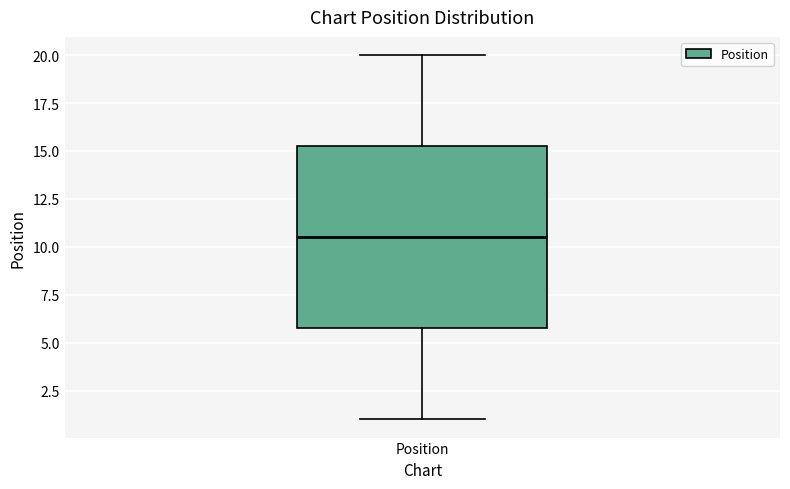

Where does the lower whisker of the box for Position end on the y-axis? The values are not printed on the chart, so give them approximately, as read against the axis.

1.0